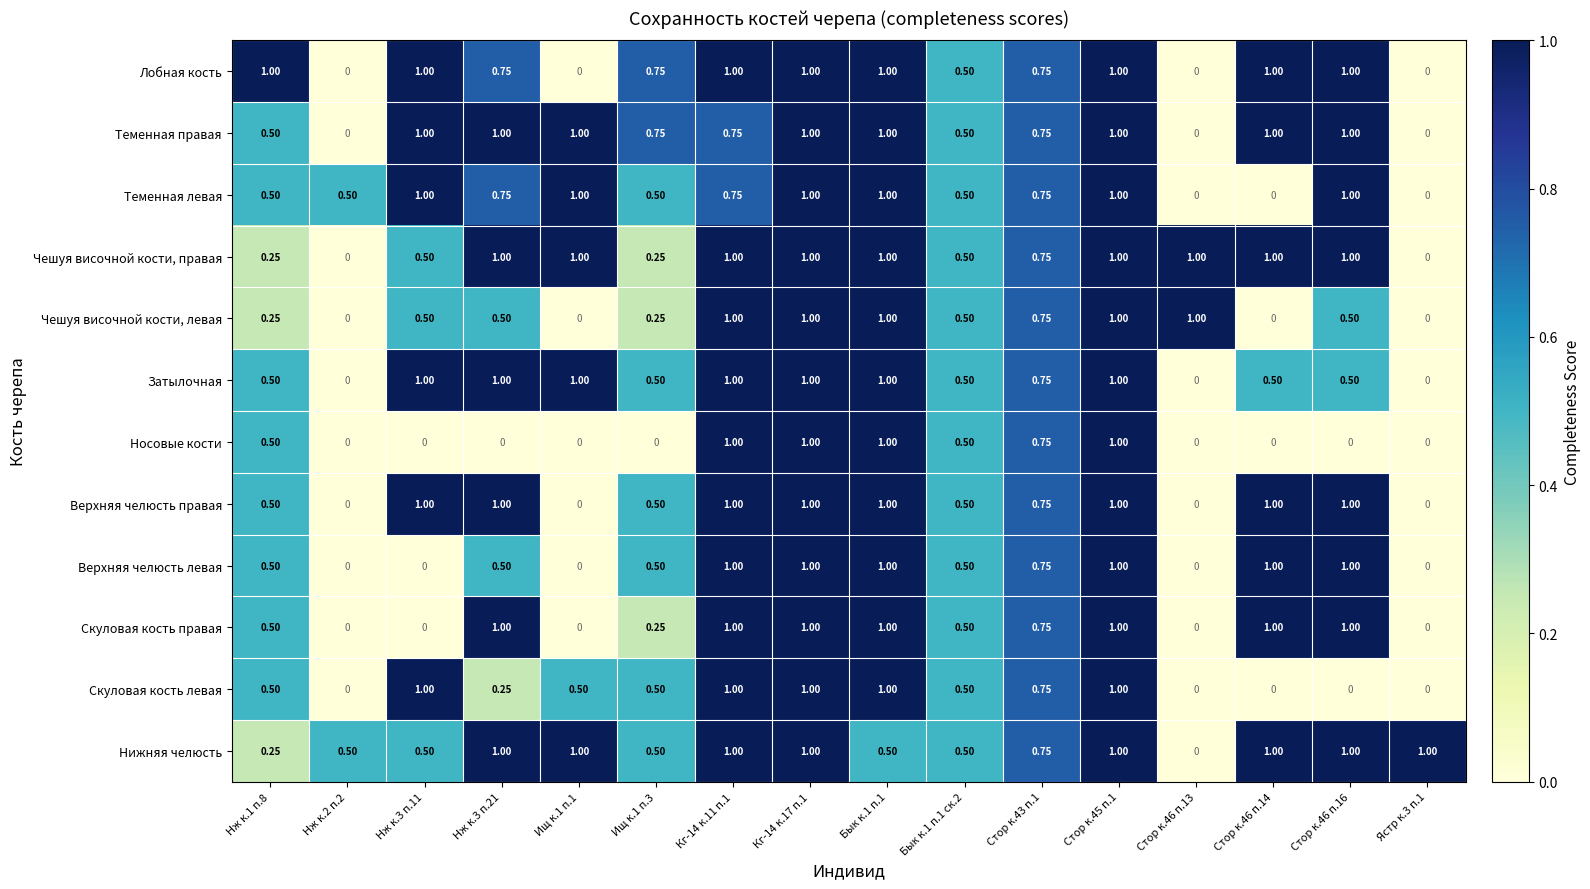

Is the value of Чешуя височной кости, левая at Стор к.43 п.1 greater than the value of Верхняя челюсть левая at Стор к.46 п.16?

No